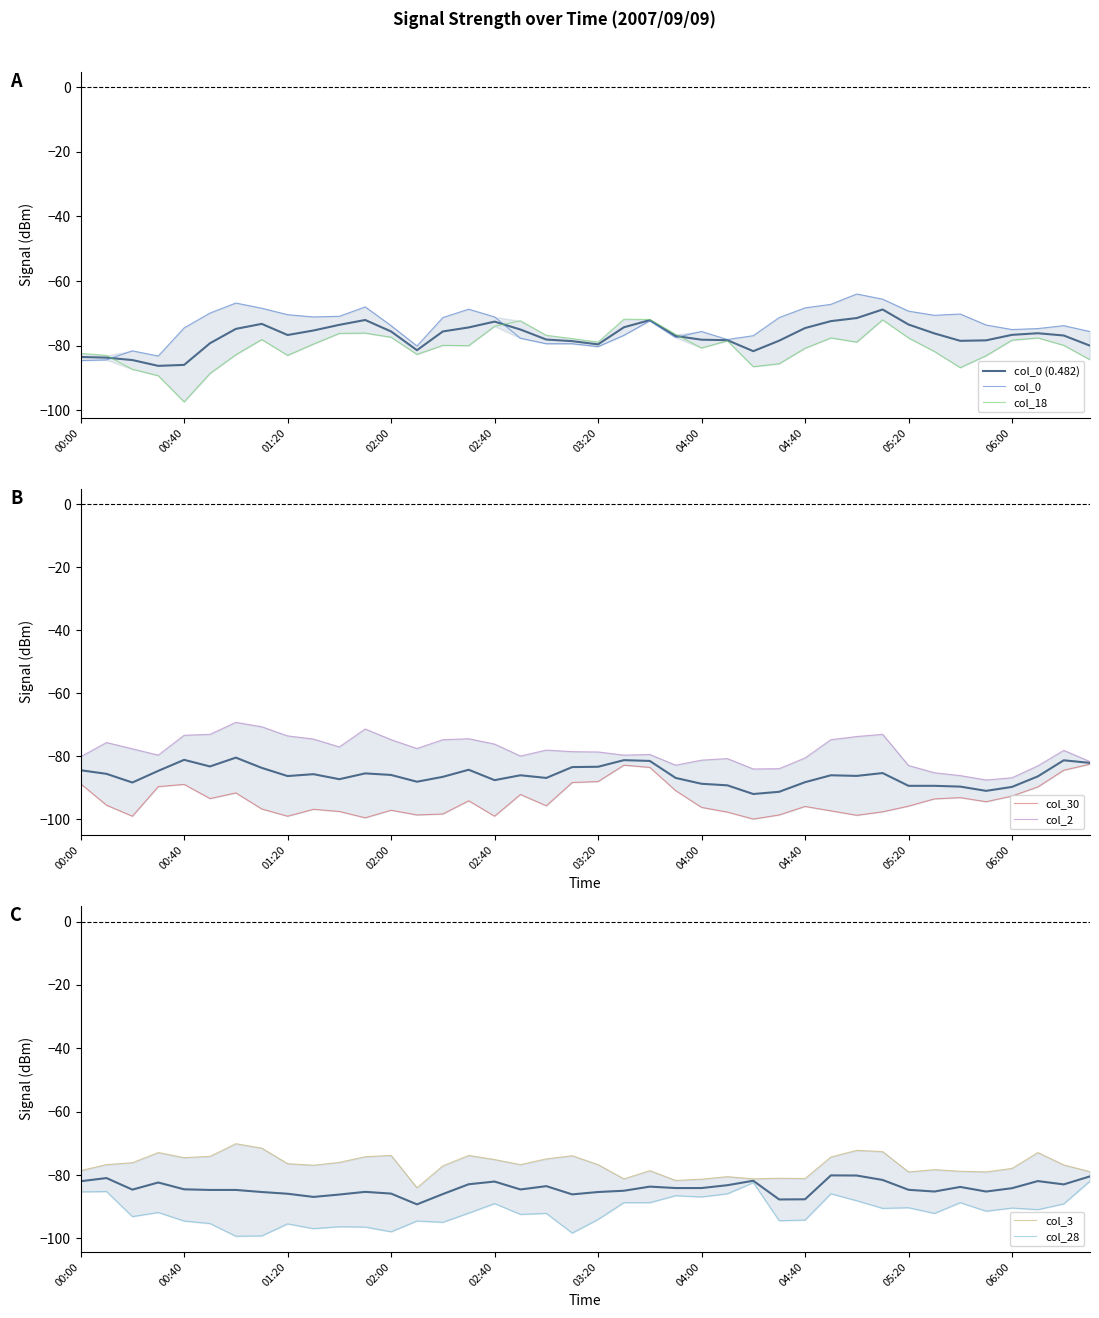

True or false: col_30 (3.390) and col_0 (0.482) cross at least once.

False